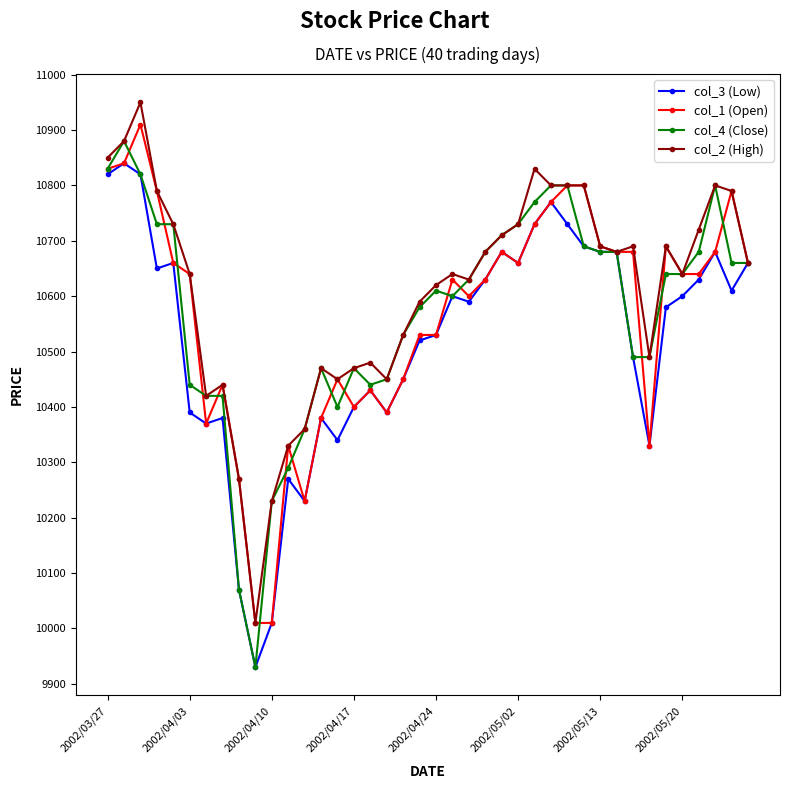

What is the average value of the col_1 (Open) series?

10567